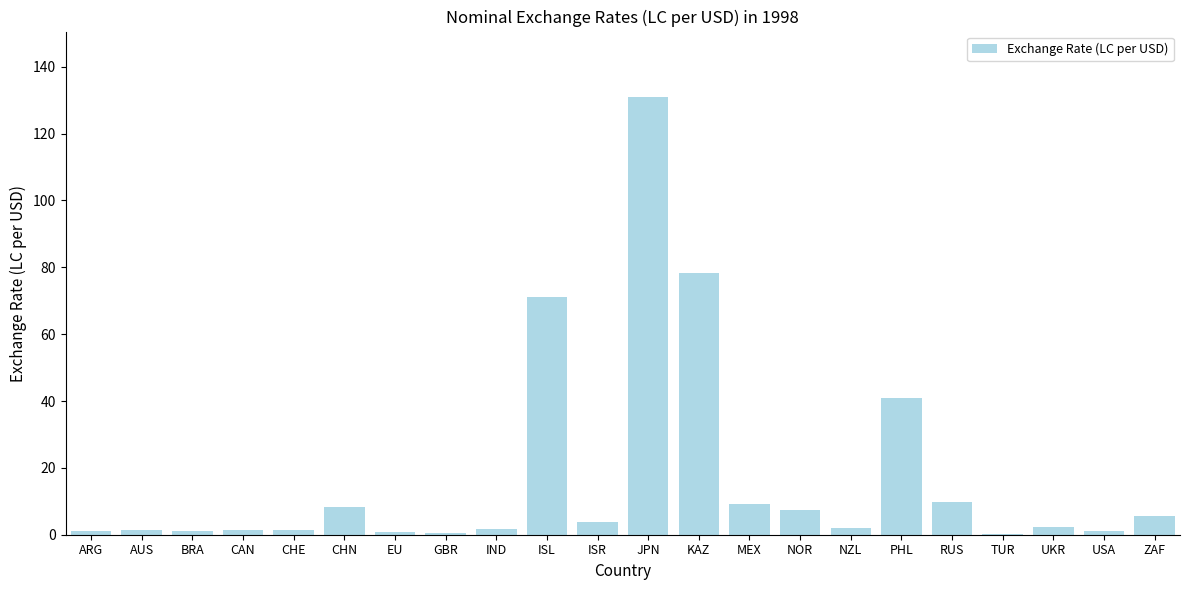

Where is the data nearest to the value 65?

ISL